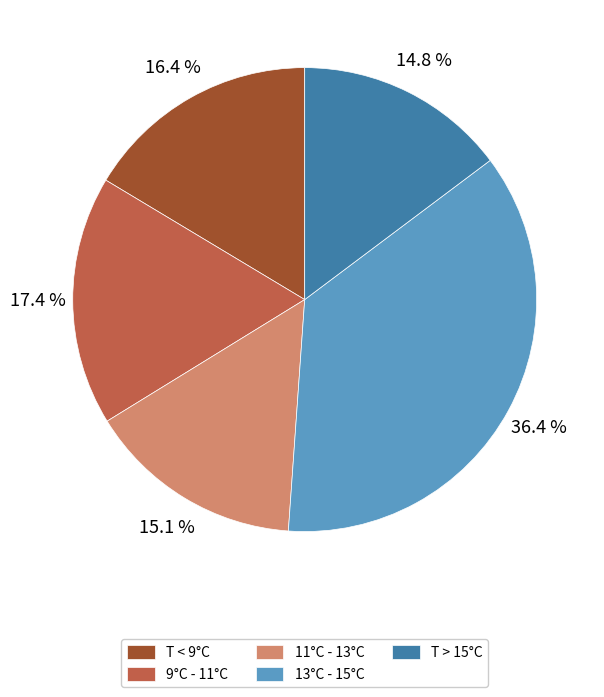

Count the number of slices in the pie.

5